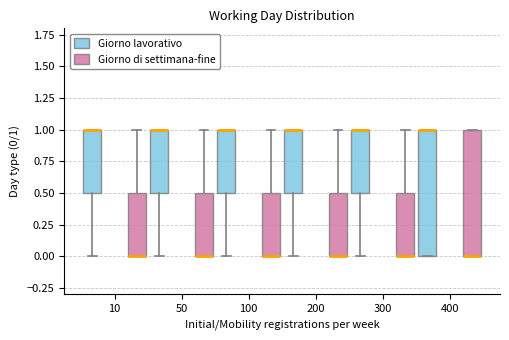

Where is the upper edge of the box for 50 (Giorno lavorativo) on the y-axis? The values are not printed on the chart, so give them approximately, as read against the axis.

1.0